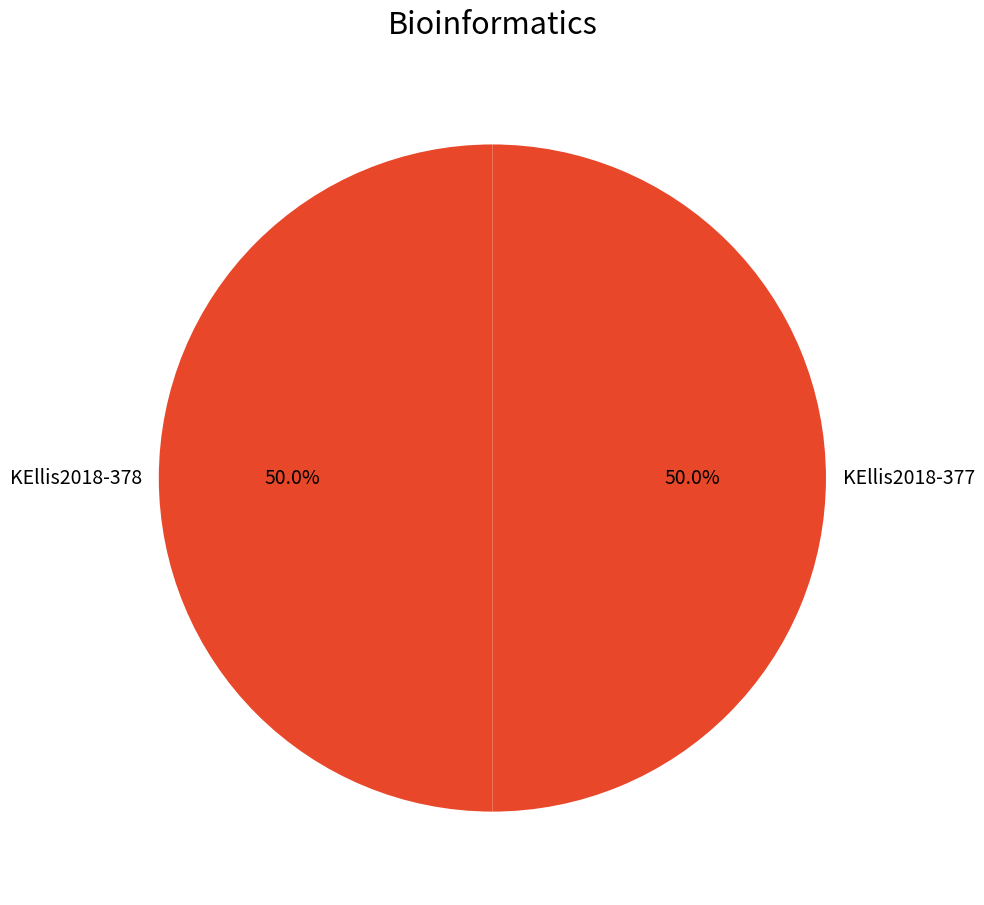

Approximately how many times larger is the value at KEllis2018-378 compared to KEllis2018-377?

1.0